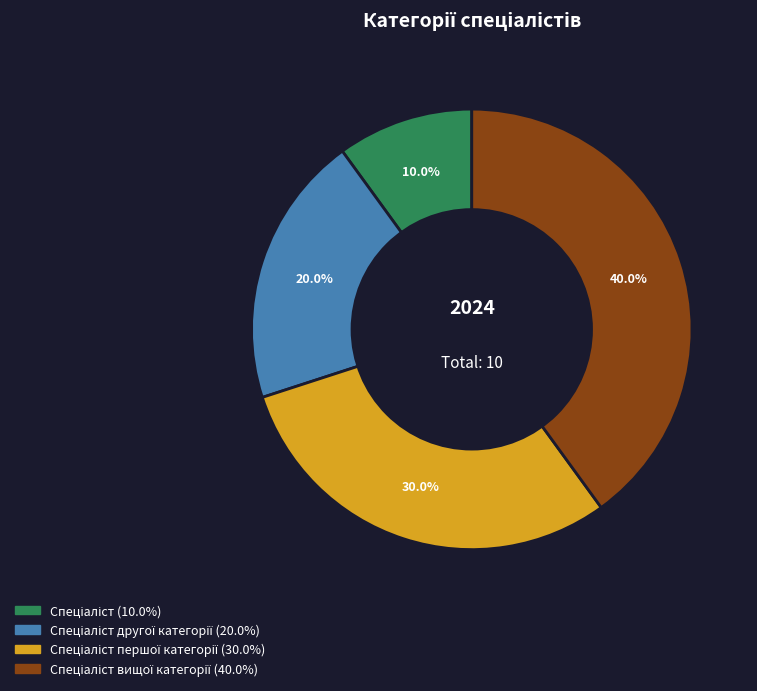

Does any single category account for the majority?

No